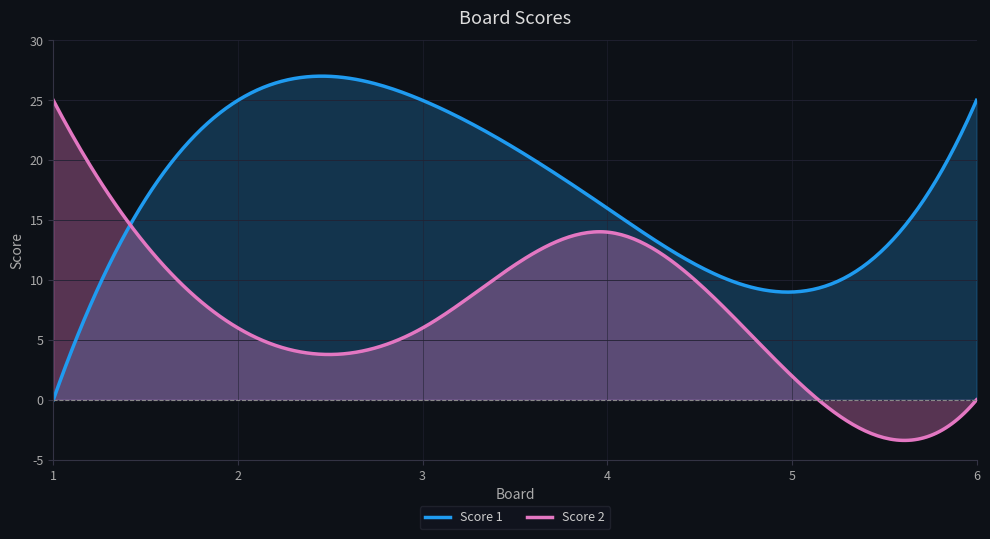

After their last crossing, which series has the higher values: Score 2 or Score 1?

Score 1